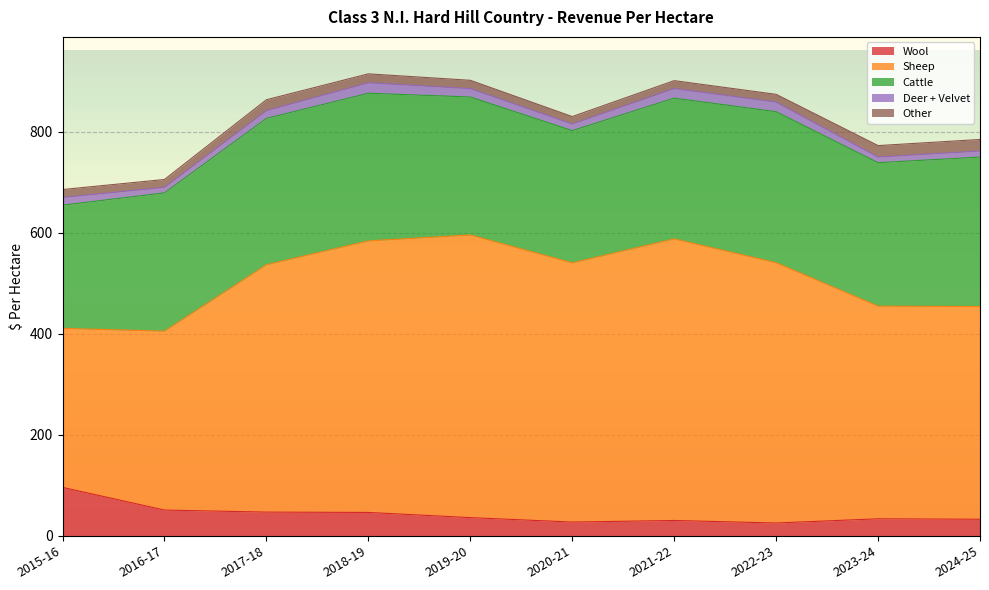

Which has a higher value, 2022-23 or 2018-19?

2018-19